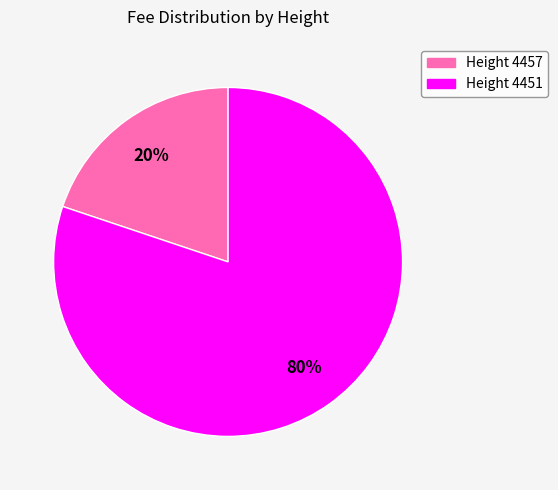

Is there any slice that represents more than half of the pie?

Yes